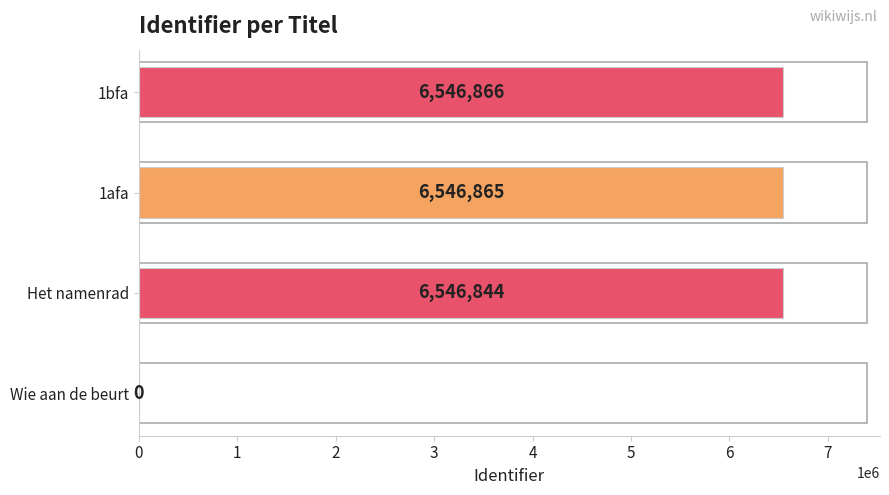

What is the ratio of the value at 1afa to the value at 1bfa?

1.0